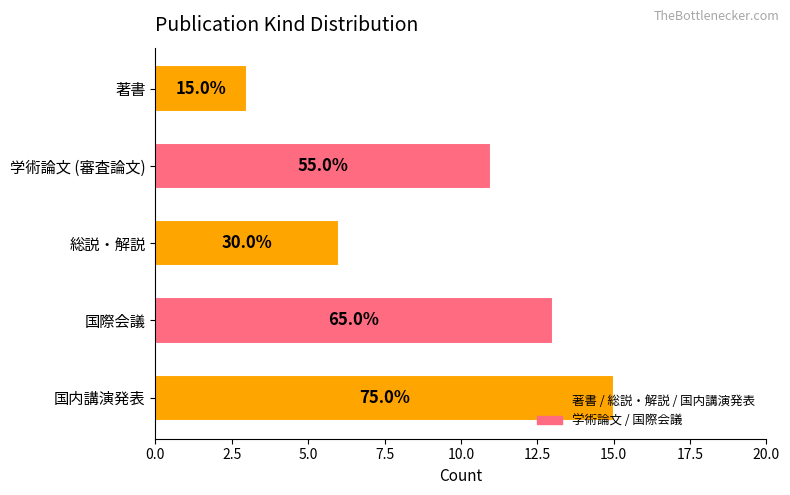

How many bars are there in total?

5